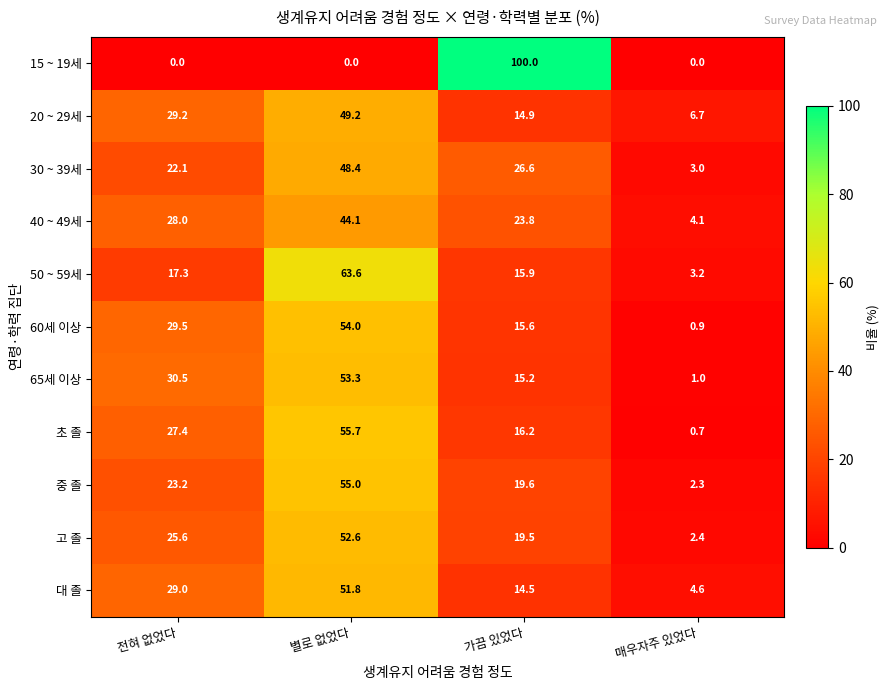

What is the difference between the highest and lowest values at 전혀 없었다?

30.5